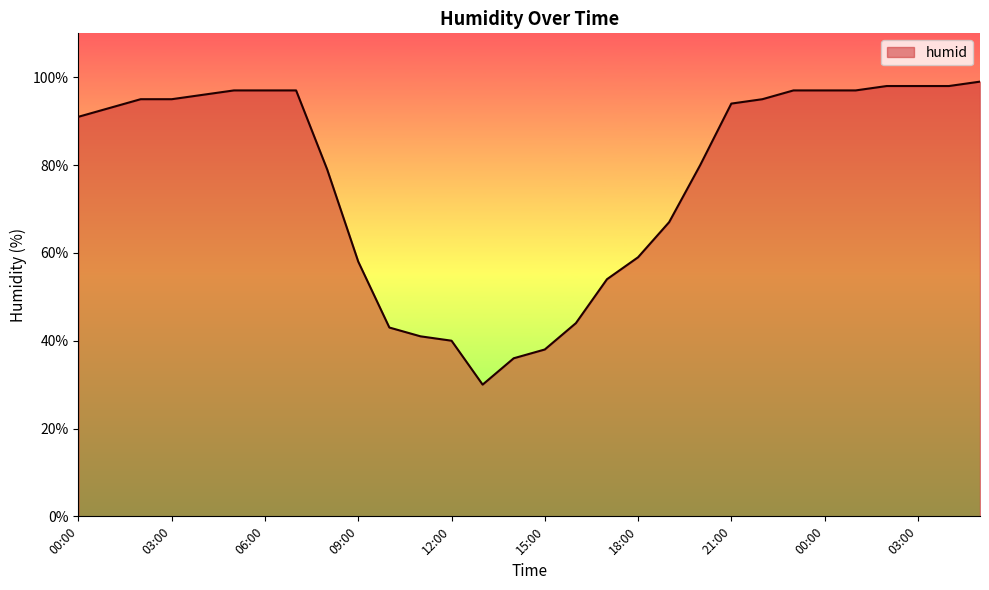

What is the smallest value displayed?

30